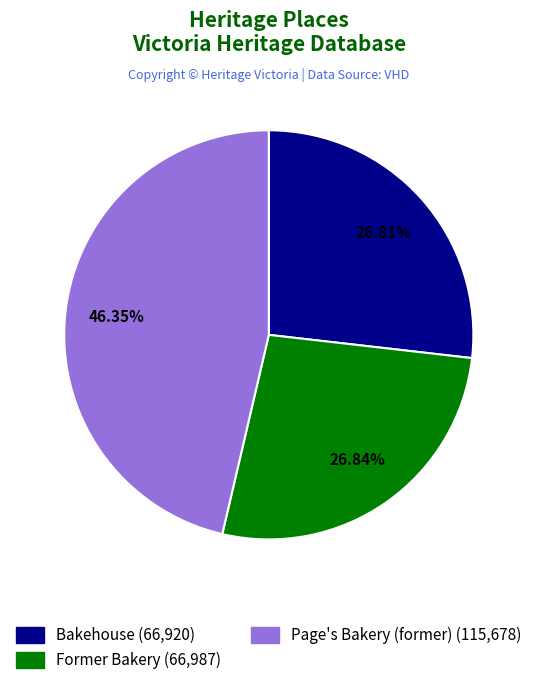

What percentage is the Bakehouse slice, to the nearest percent?

27%